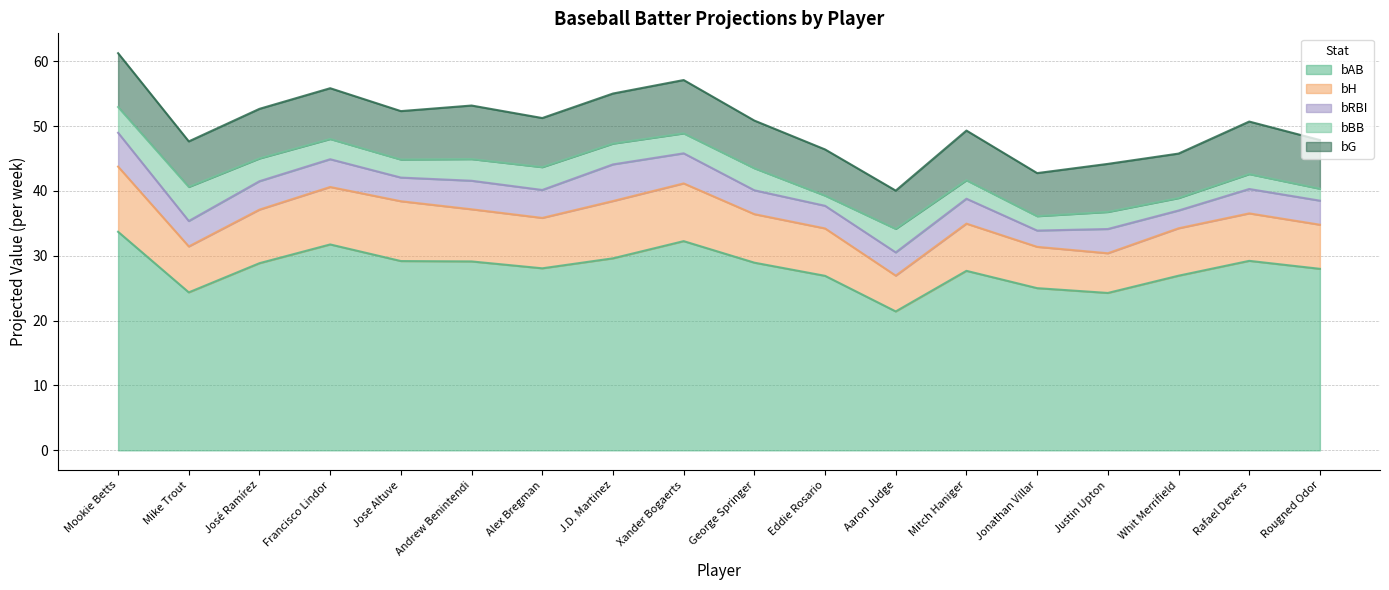

What is the label of the 3rd point from the left?

José Ramírez